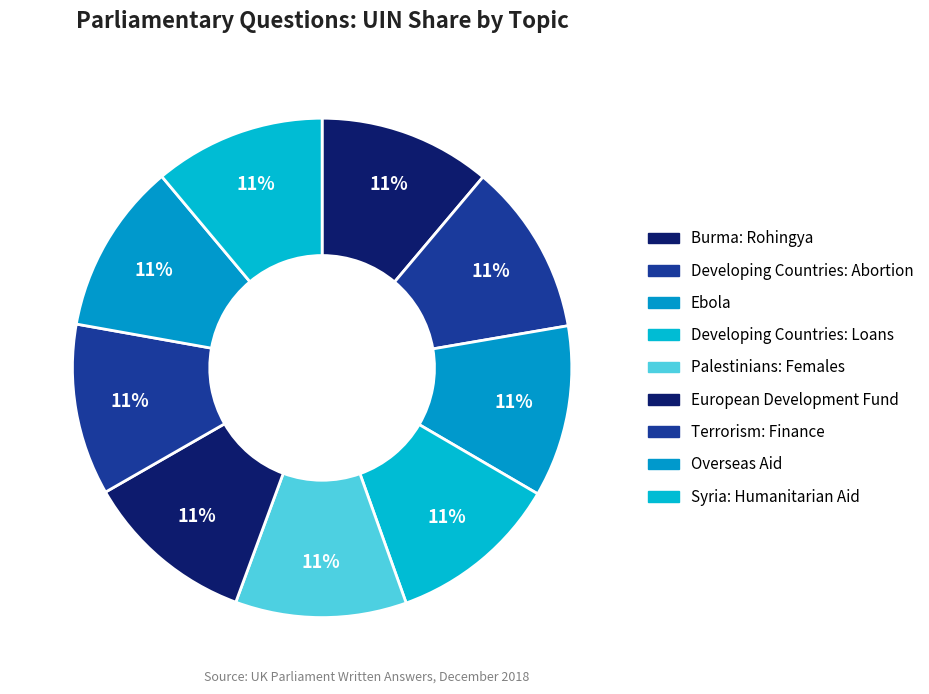

How many segments does this pie chart have?

9